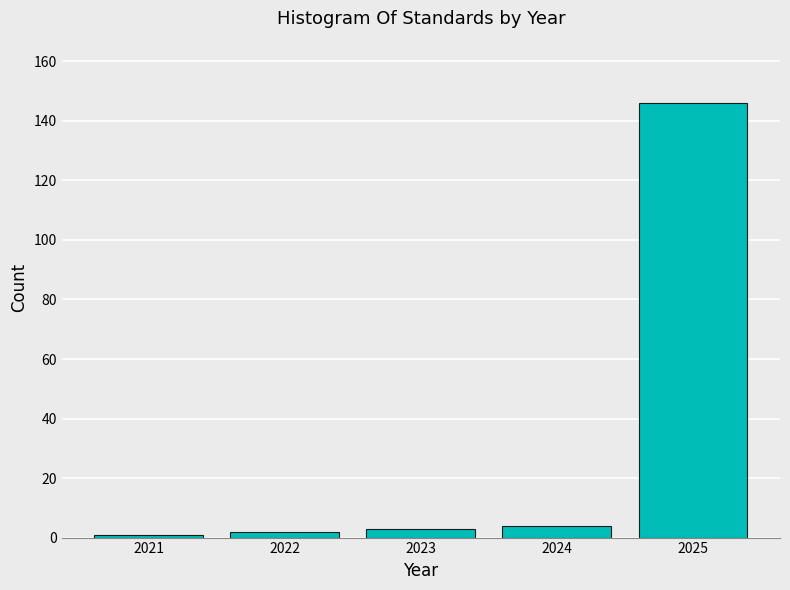

Reading left to right, list all the values displayed in this chart.

2021=1	2022=2	2023=3	2024=4	2025=146